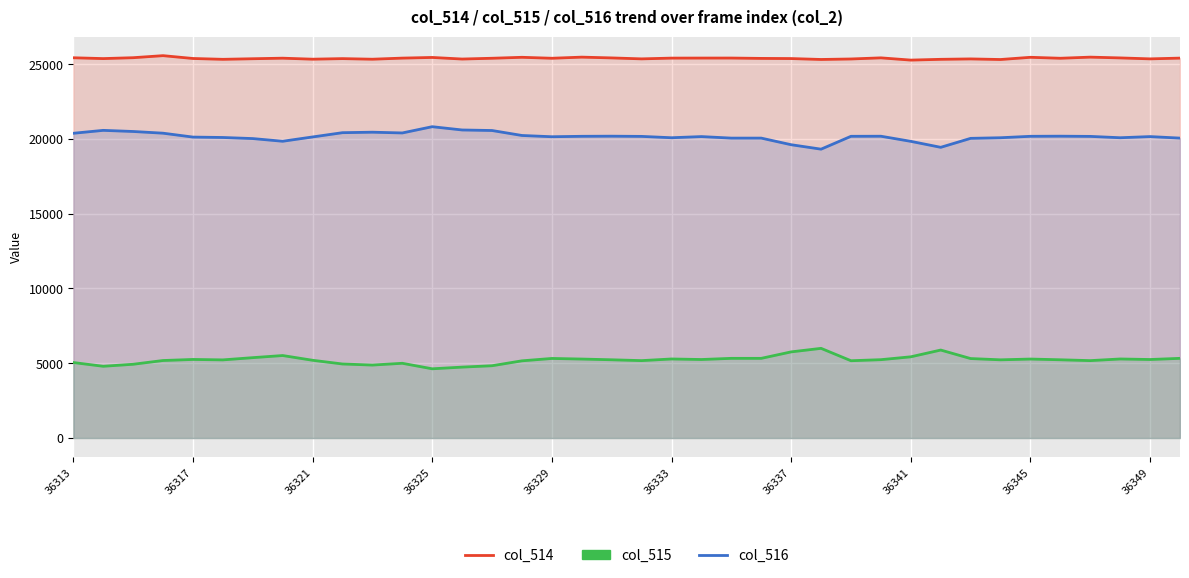

Rank the series by their maximum value, from highest to lowest.

col_514, col_516, col_515